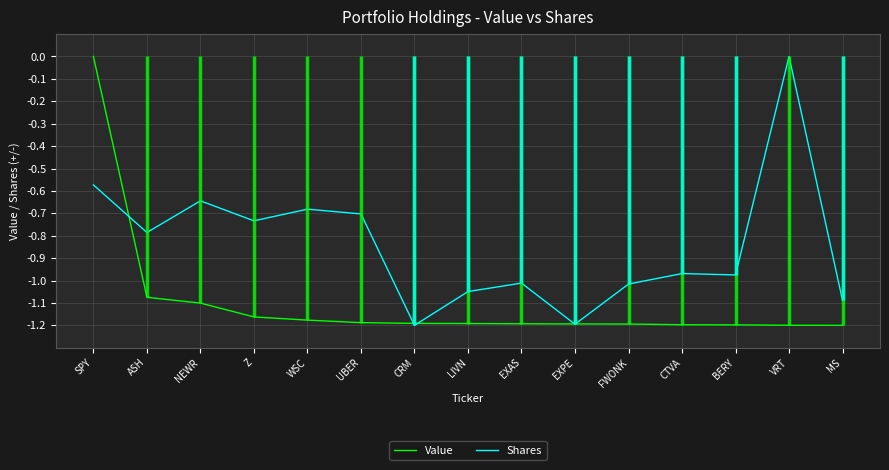

Is it true that Value equals -1.2 at MS?

True